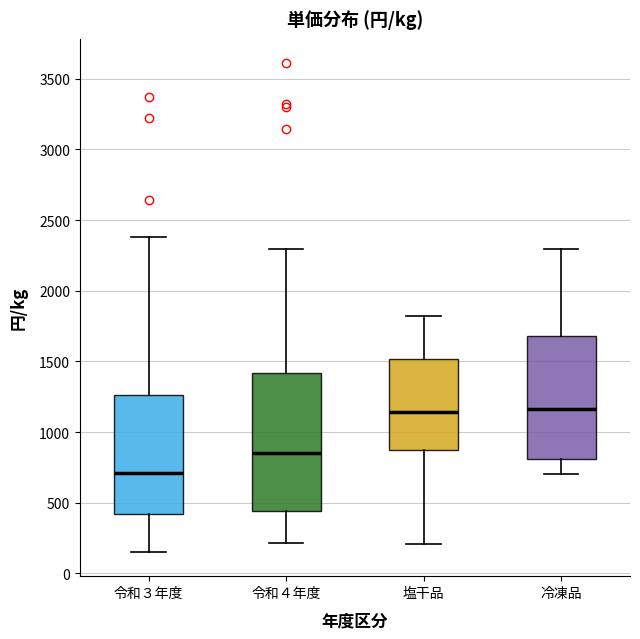

Reading left to right, read every box against the y-axis: the position of its median line, the range the box covers, and the ends of its whiskers. The values are not printed on the chart, so give them approximately, as read against the axis.

令和３年度: median 700, box 400 to 1250, whiskers 150 to 2400
令和４年度: median 850, box 450 to 1400, whiskers 200 to 2300
塩干品: median 1150, box 850 to 1500, whiskers 200 to 1800
冷凍品: median 1150, box 800 to 1700, whiskers 700 to 2300